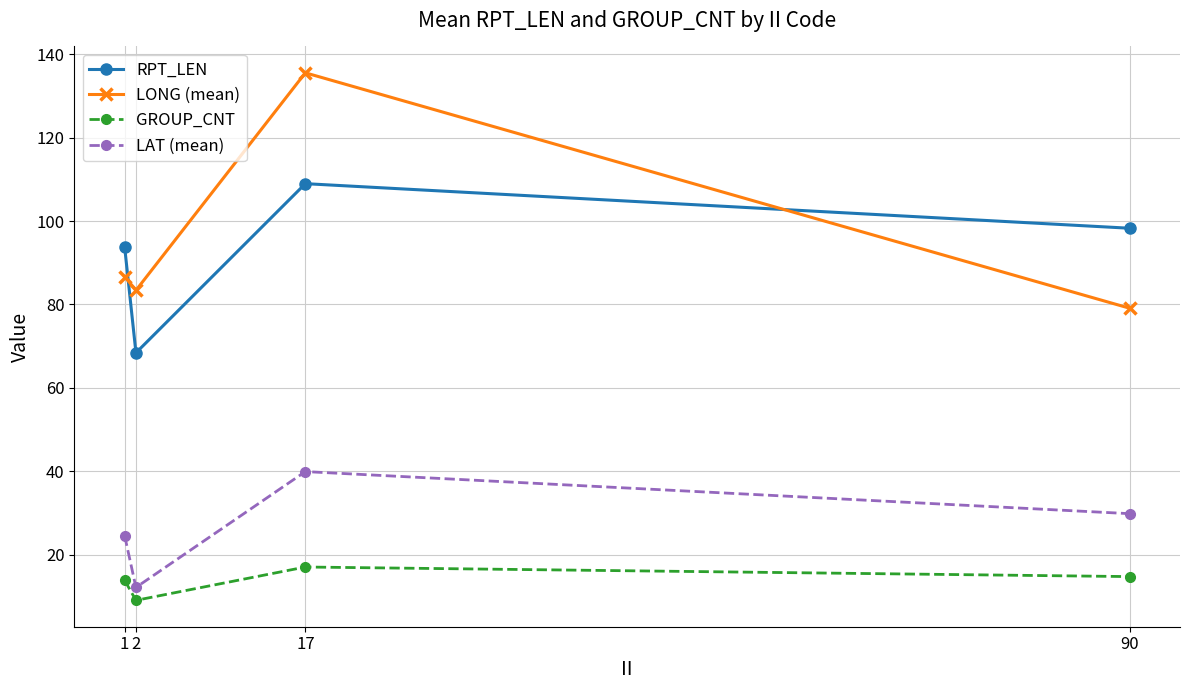

True or false: GROUP_CNT and RPT_LEN intersect in this chart.

False